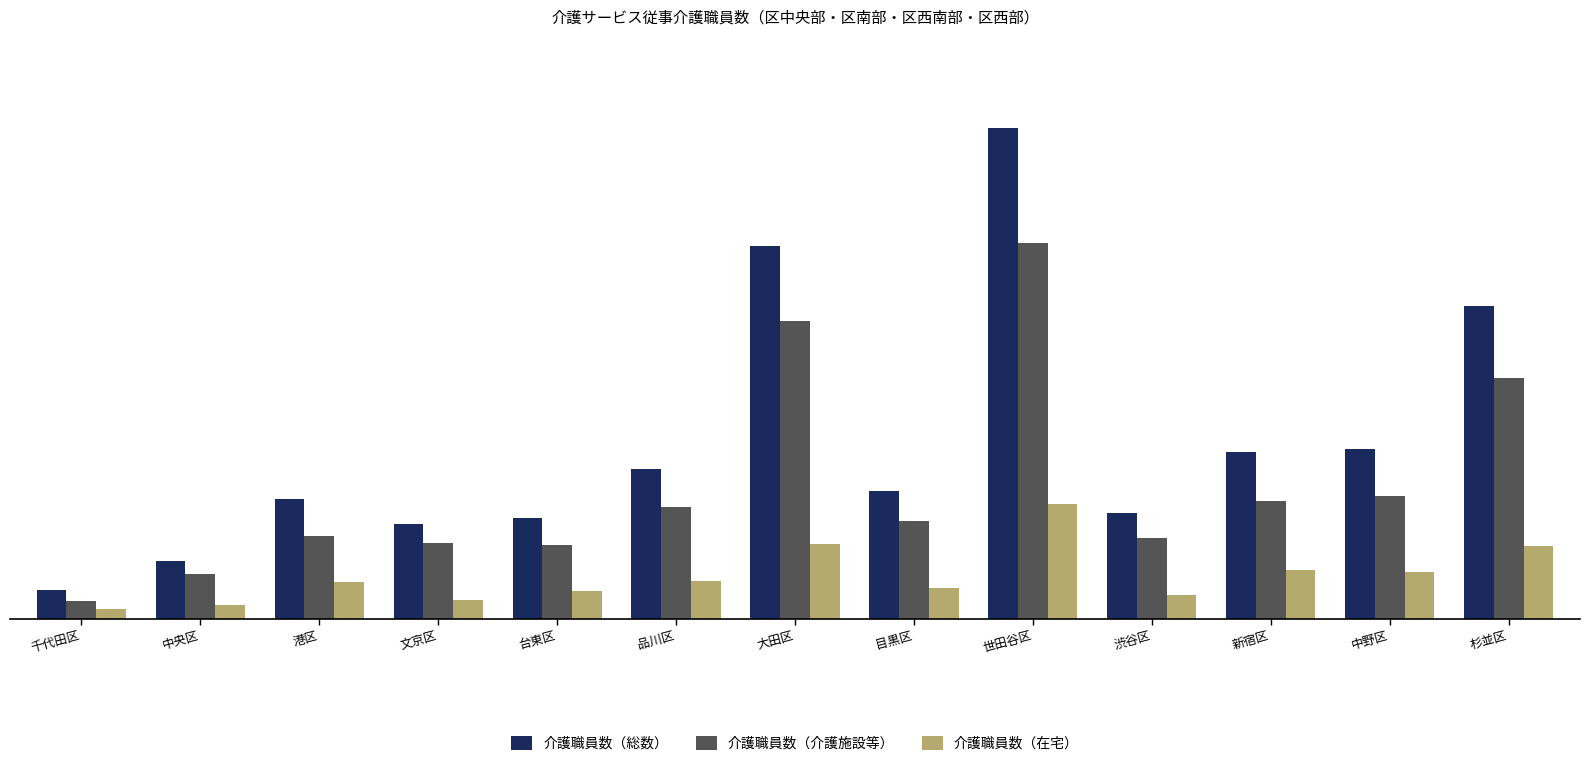

What is the label of the 1st bar from the left?

千代田区